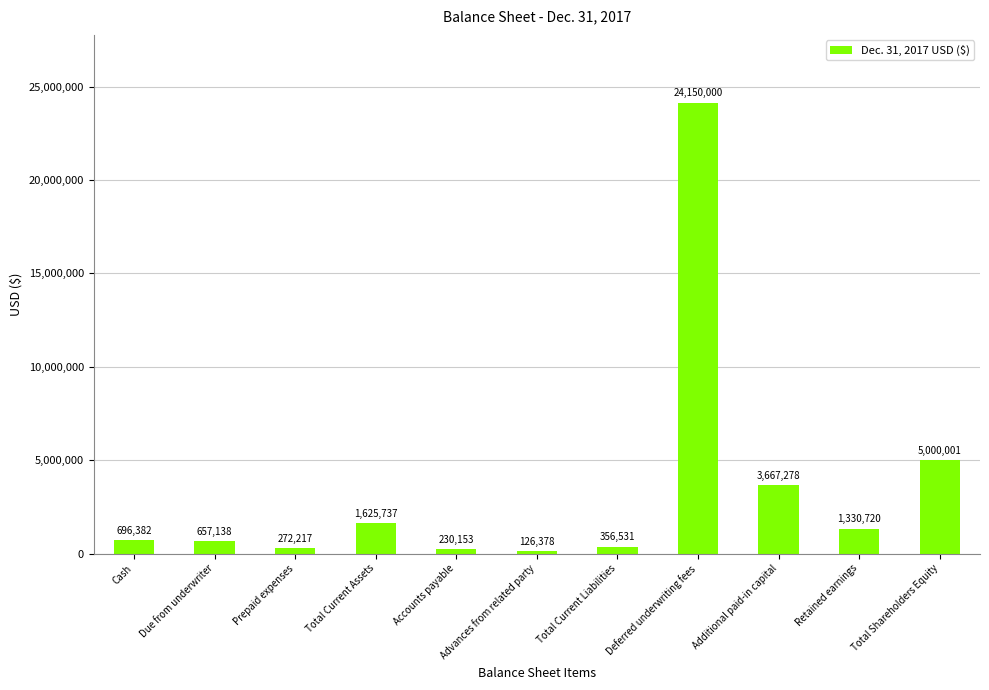

How many data points are less than 696382?

5